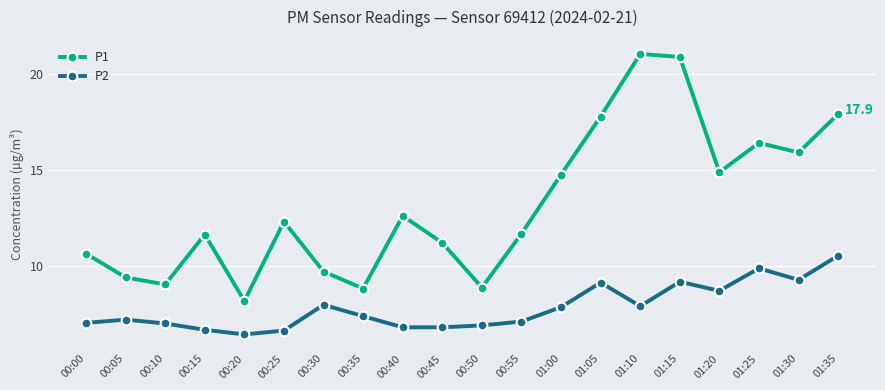

What position from the right is 00:10?

18